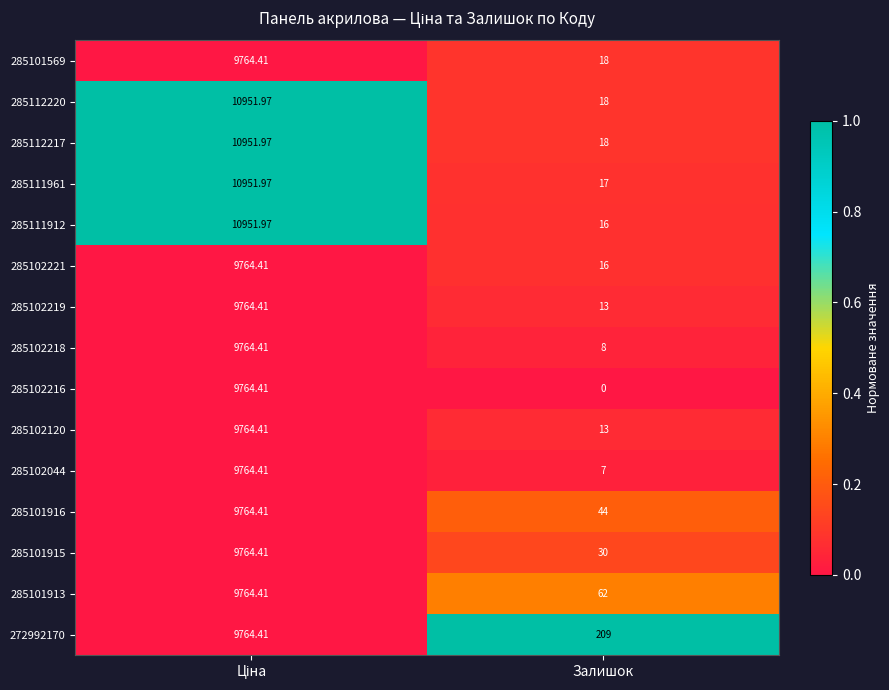

At which label is 285101916 closest to 4904?

Залишок